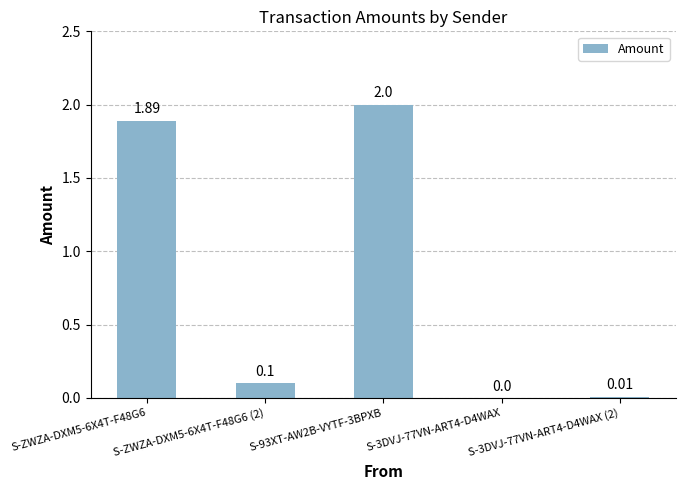

What is the maximum value shown in the chart?

2.0